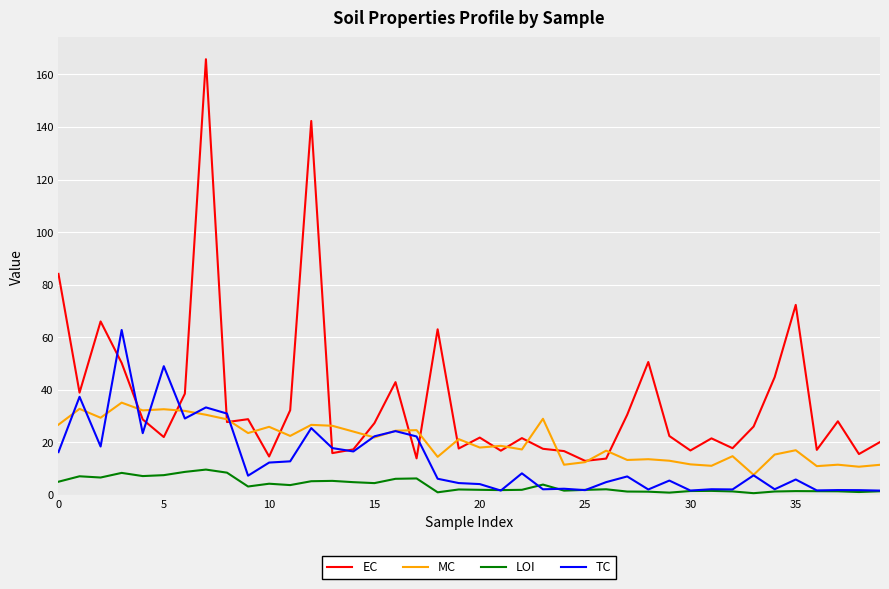

True or false: LOI and MC cross at least once.

False